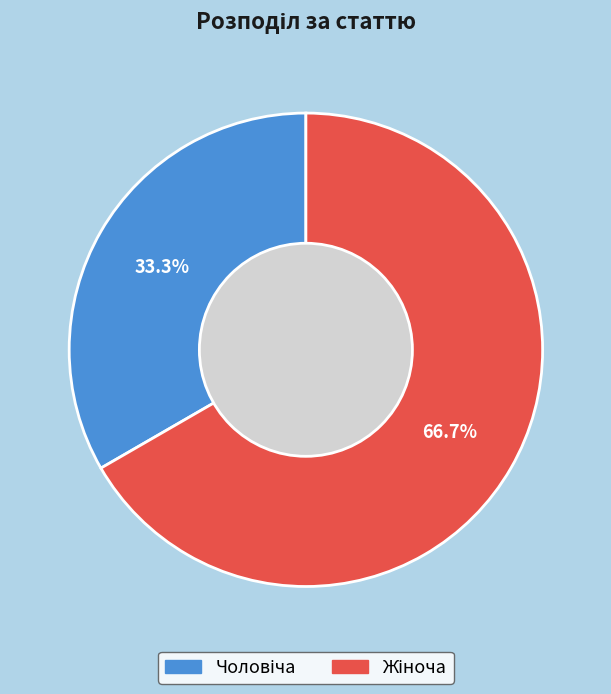

Is there a majority slice in this chart?

Yes